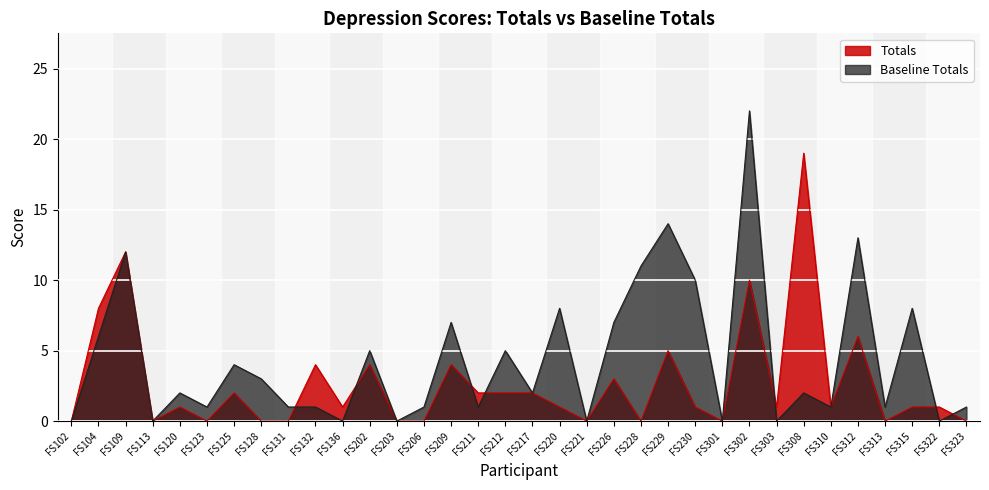

What is the sum of all Baseline Totals values?

149